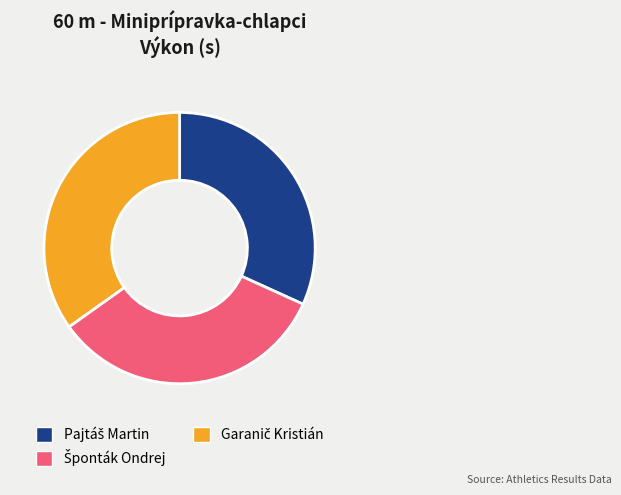

Is there any slice that represents more than half of the pie?

No